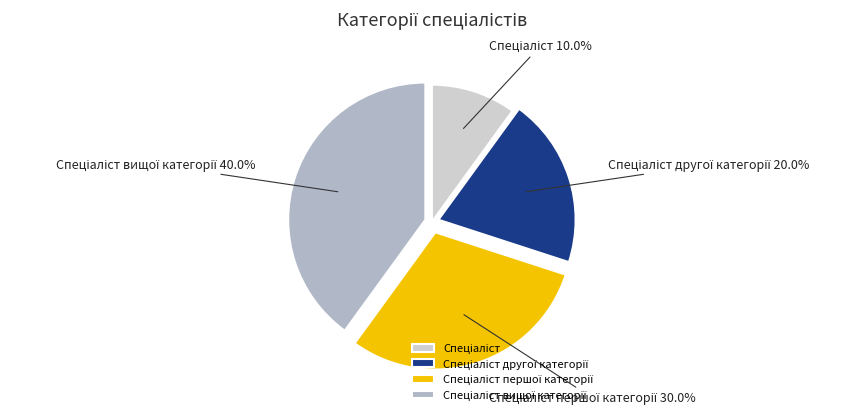

Is there any slice that represents more than half of the pie?

No